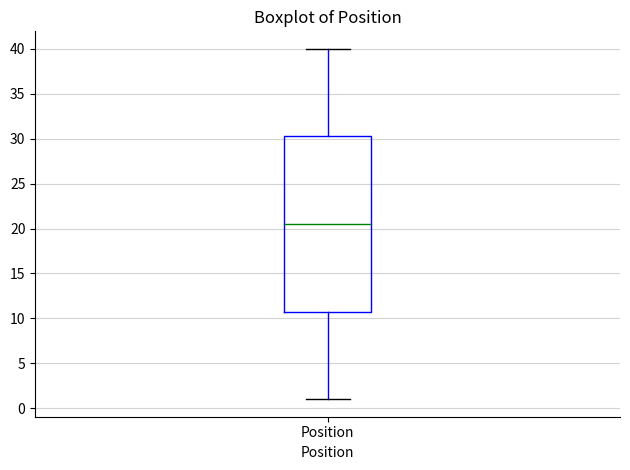

Transcribe this box plot: give where the median line is, the range the box spans, and where the two whiskers end, as read against the y-axis. The values are not printed on the chart, so give them approximately, as read against the axis.

median 20.5, box 11.0 to 30.5, whiskers 1.0 to 40.0